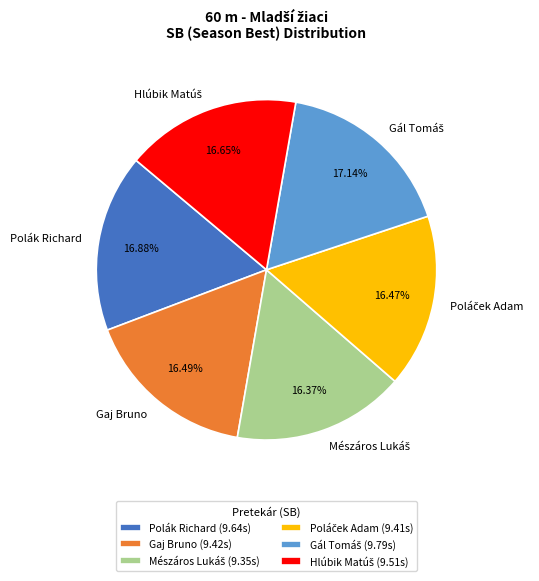

Does any single category account for the majority?

No